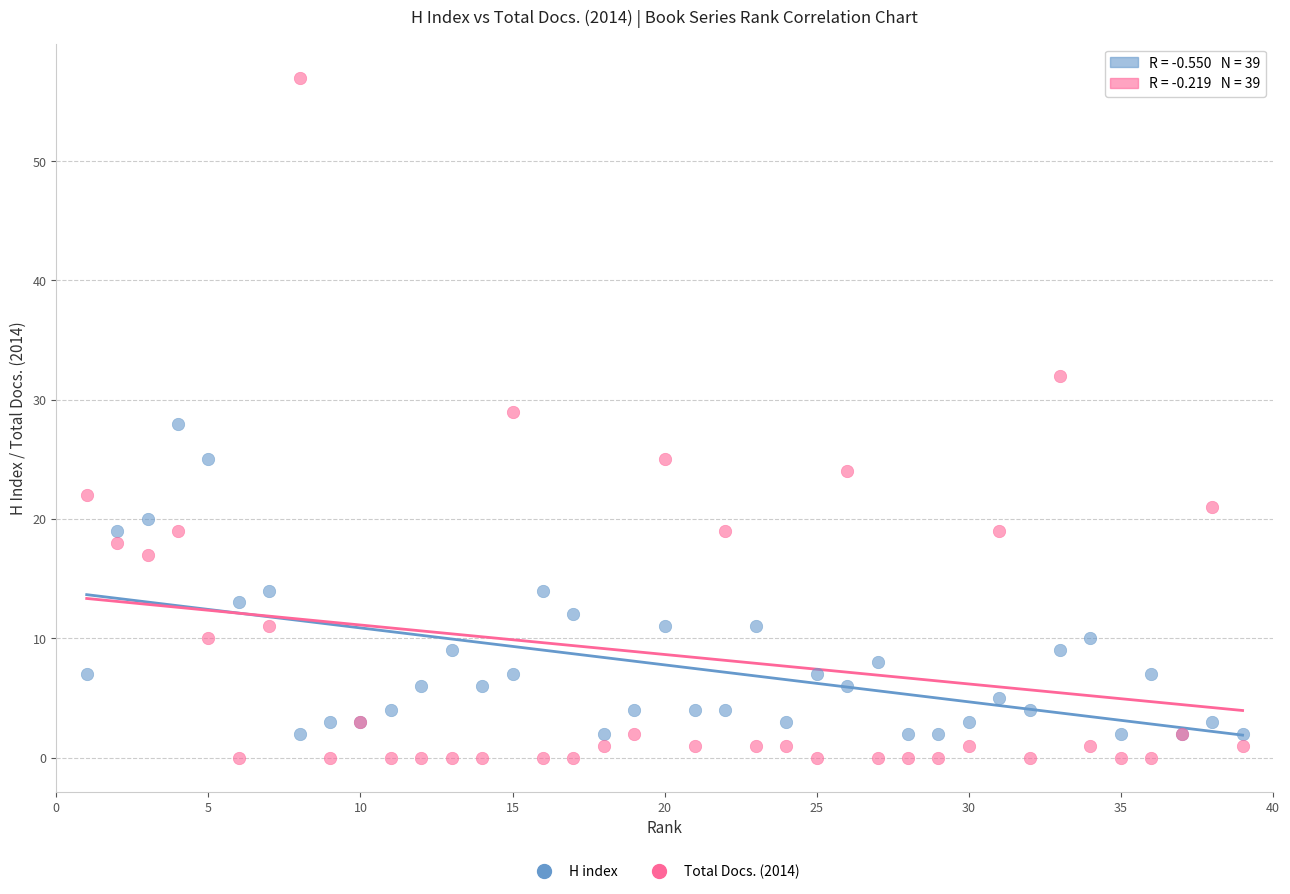

What are all the series names shown in the legend?

H index, Total Docs. (2014)